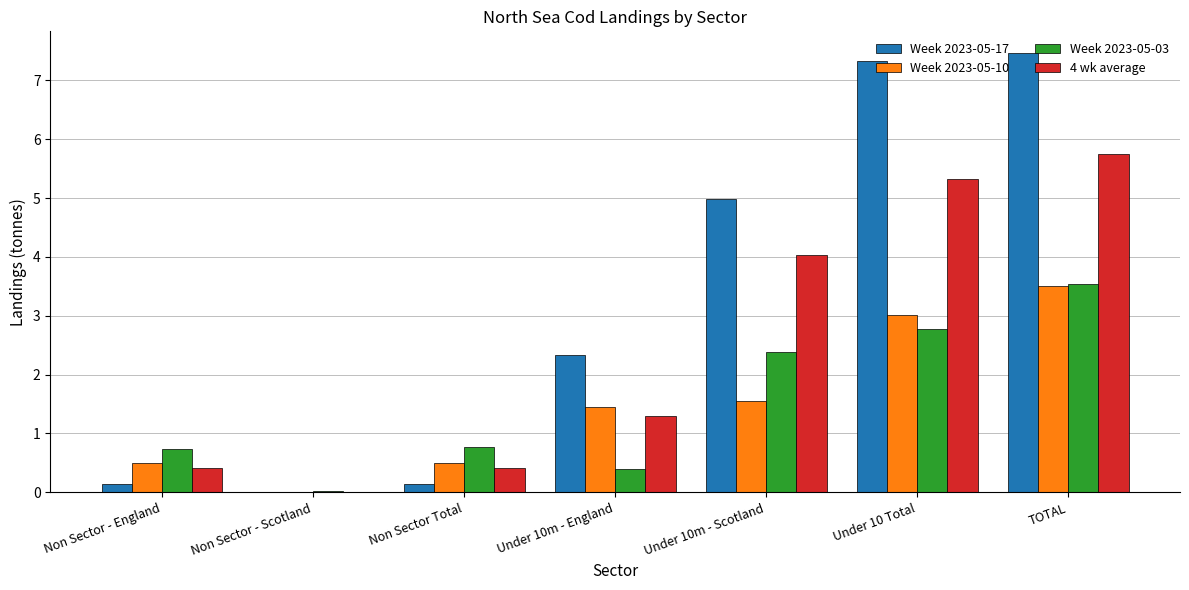

Are the bars horizontal?

No